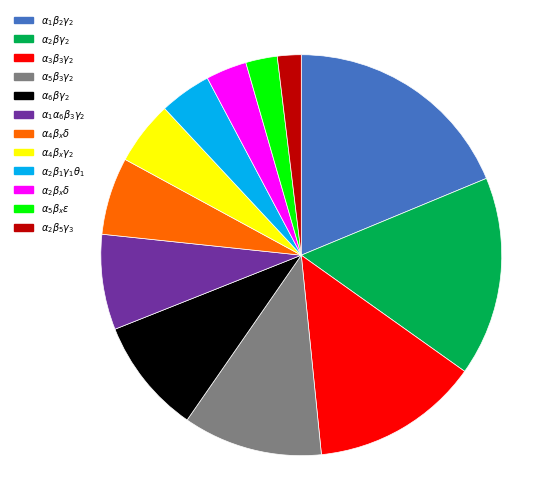

Is there any slice that represents more than half of the pie?

No